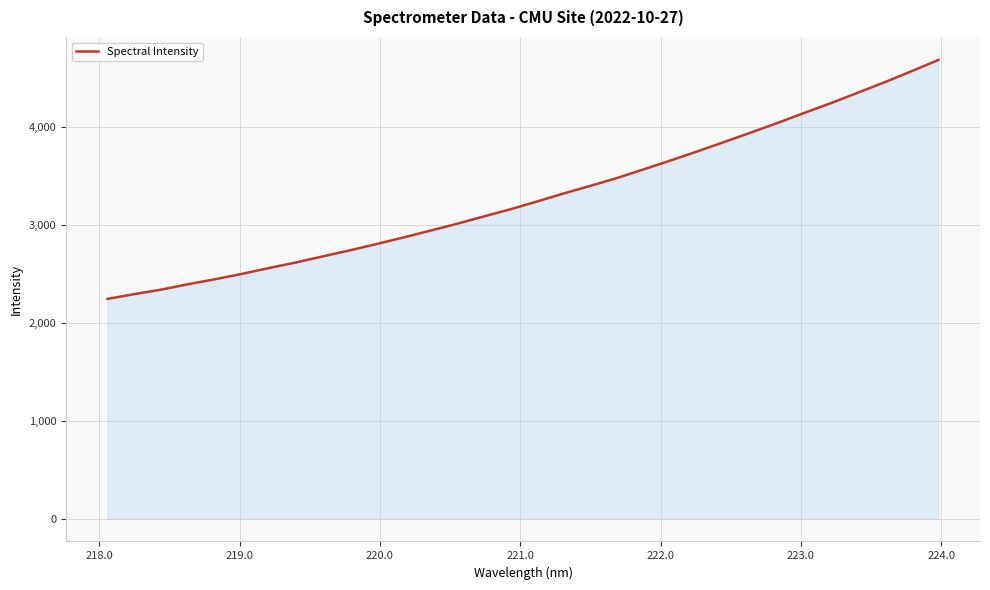

How many lines are shown in the chart?

1